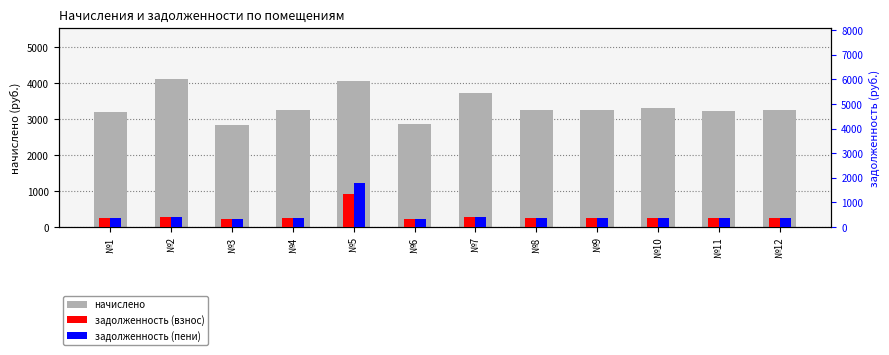

What is the value of the задолженность (пени) bar at the 8th from the left?

360.3